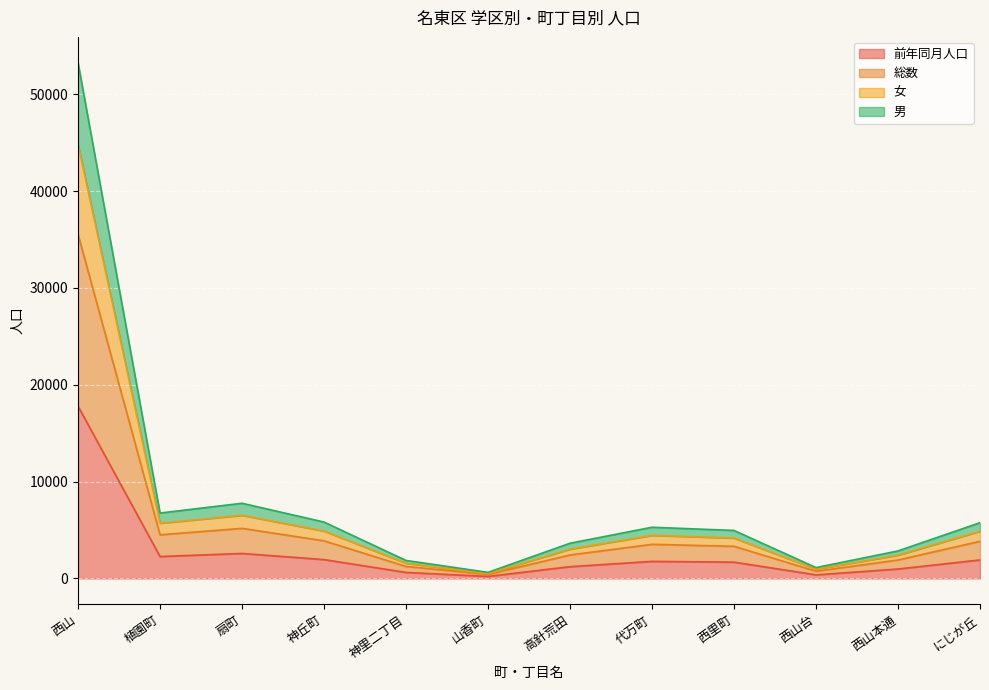

At which category does 女 reach its first local peak?

扇町